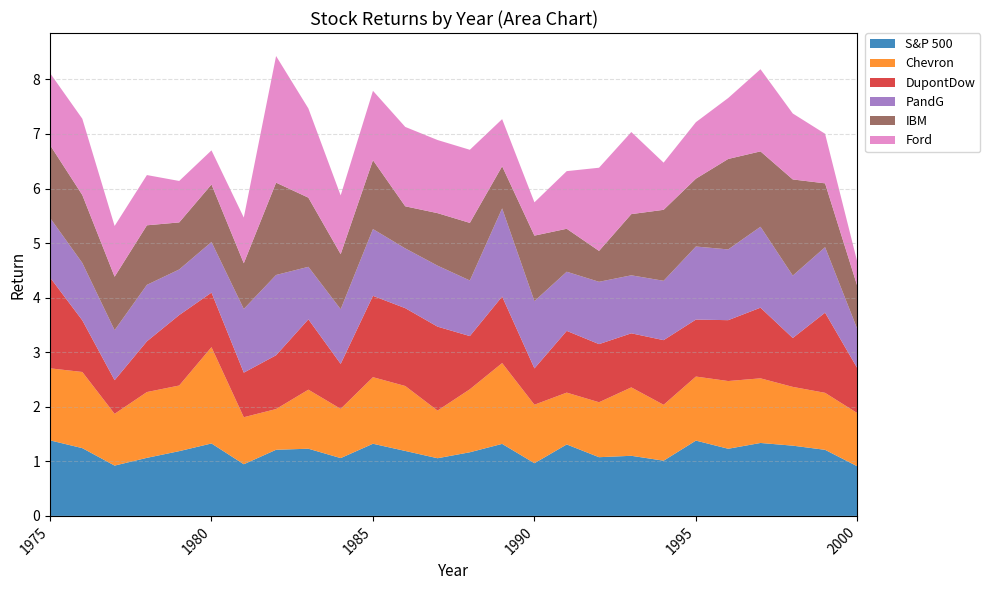

Reading left to right, what are all the values shown in this chart?

S&P 500: 1.4	1.2	0.9	1.1	1.2	1.3	0.9	1.2	1.2	1.1	1.3	1.2	1.1	1.2	1.3	1.0	1.3	1.1	1.1	1.0	1.4	1.2	1.3	1.3	1.2	0.9
Chevron: 1.3	1.4	0.9	1.2	1.2	1.8	0.9	0.7	1.1	0.9	1.2	1.2	0.9	1.2	1.5	1.1	1.0	1.0	1.3	1.0	1.2	1.2	1.2	1.1	1.0	1.0
DupontDow: 1.7	0.9	0.6	0.9	1.3	1.0	0.8	1.0	1.3	0.8	1.5	1.4	1.5	1.0	1.2	0.7	1.1	1.1	1.0	1.2	1.0	1.1	1.3	0.9	1.5	0.8
PandG: 1.1	1.1	0.9	1.0	0.8	0.9	1.2	1.5	1.0	1.0	1.2	1.1	1.1	1.0	1.6	1.2	1.1	1.1	1.1	1.1	1.3	1.3	1.5	1.1	1.2	0.7
IBM: 1.3	1.2	1.0	1.1	0.9	1.1	0.8	1.7	1.3	1.0	1.3	0.8	1.0	1.1	0.8	1.2	0.8	0.6	1.1	1.3	1.2	1.7	1.4	1.8	1.2	0.8
Ford: 1.3	1.4	0.9	0.9	0.8	0.6	0.8	2.3	1.6	1.1	1.3	1.5	1.3	1.3	0.9	0.6	1.1	1.5	1.5	0.9	1.0	1.1	1.5	1.2	0.9	0.4